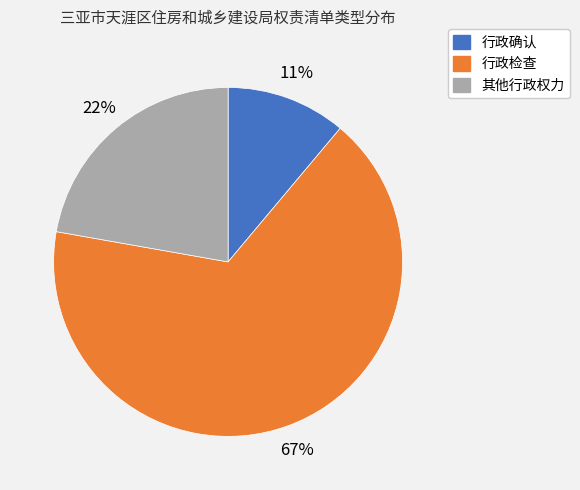

Does any single category account for the majority?

Yes